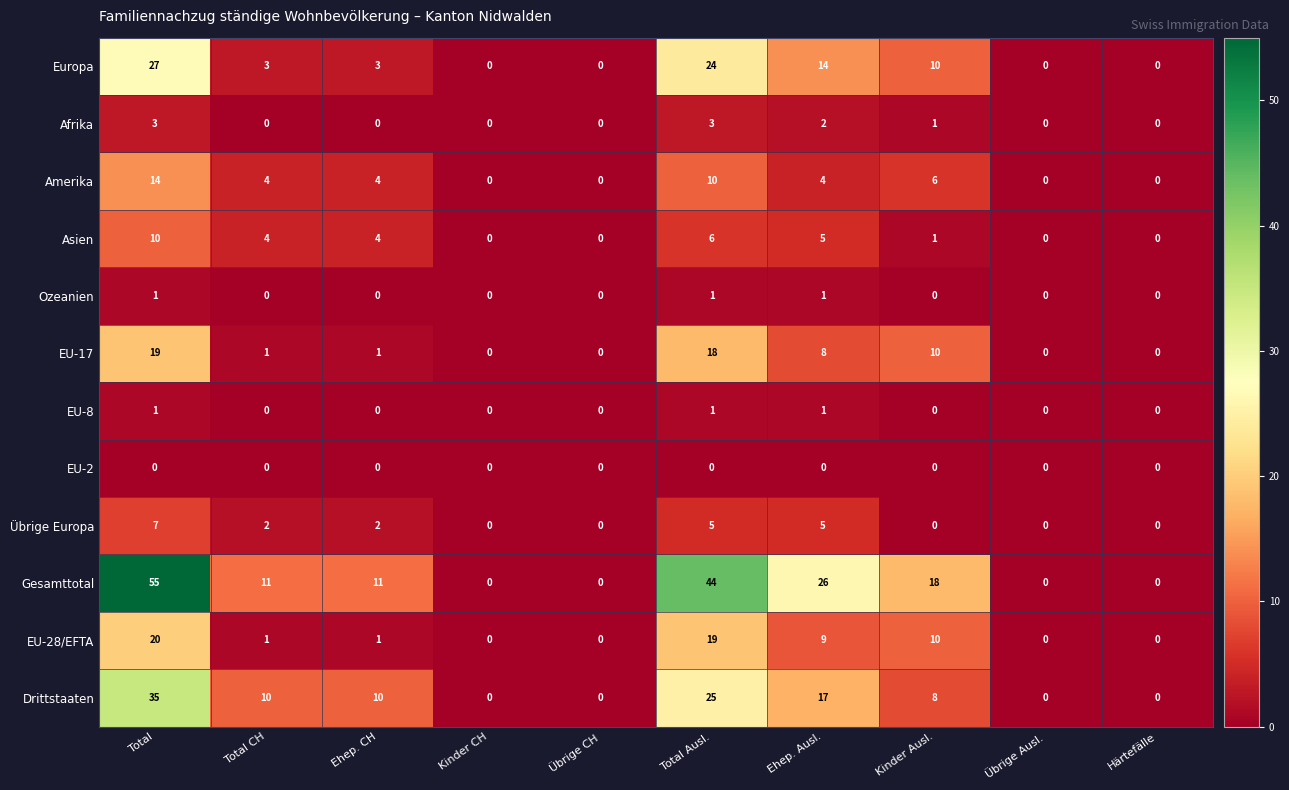

What is the difference between the maximum and minimum values in the EU-28/EFTA series?

20